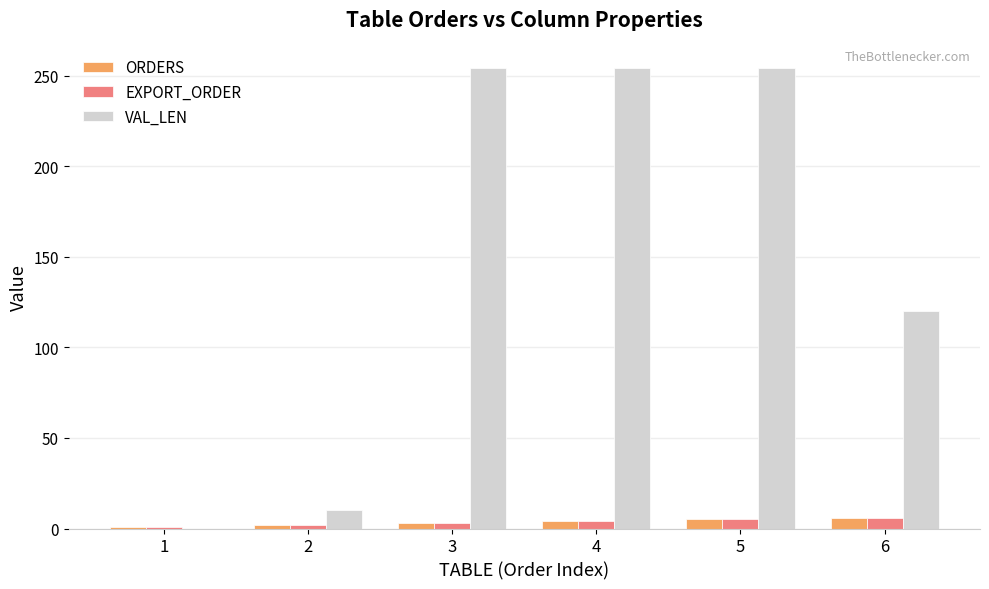

What is the spread (max minus min) of values at 6?

114